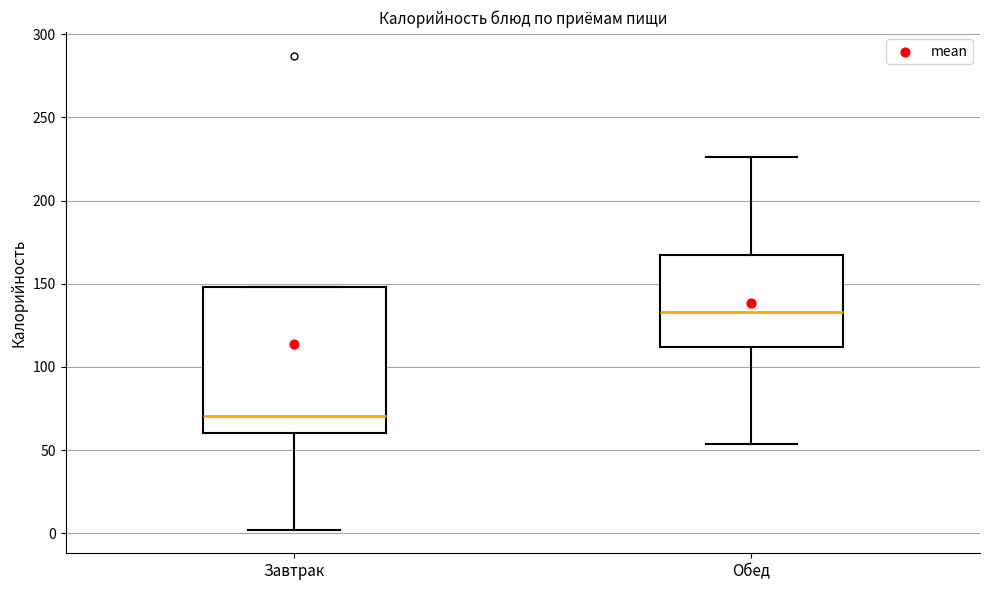

Which box has the lowest median line?

Завтрак